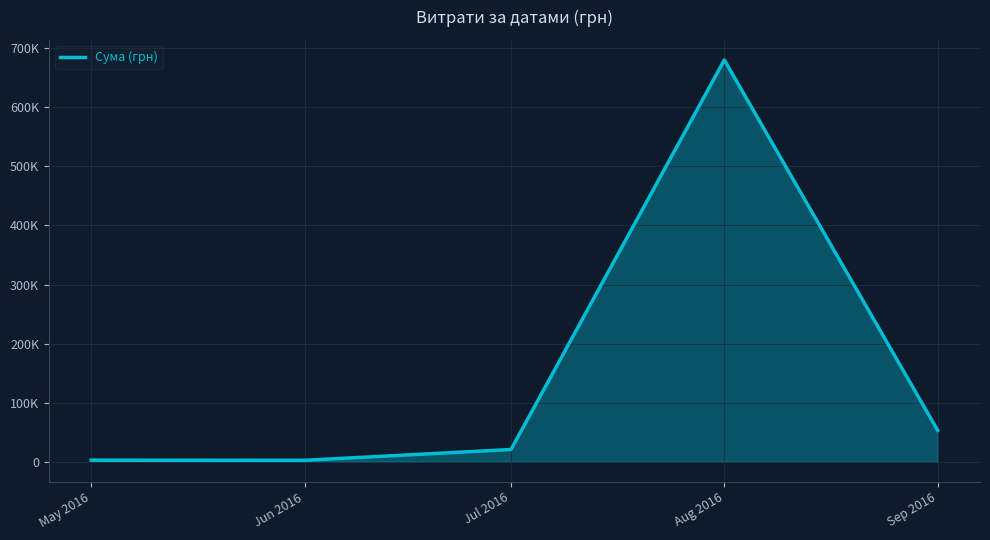

Does the chart have visible grid lines?

Yes